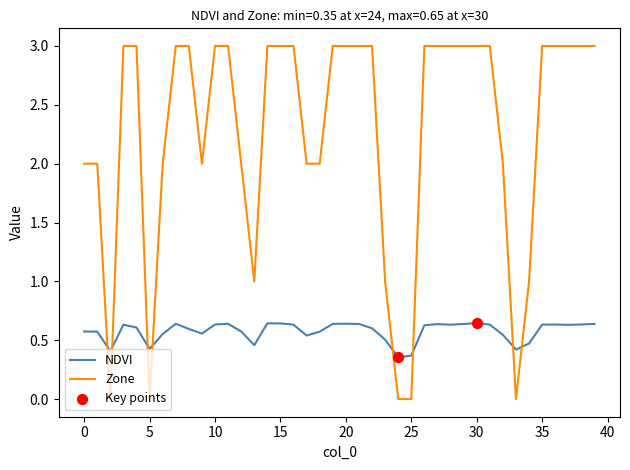

What is the difference between the maximum and minimum values in the NDVI series?

0.3